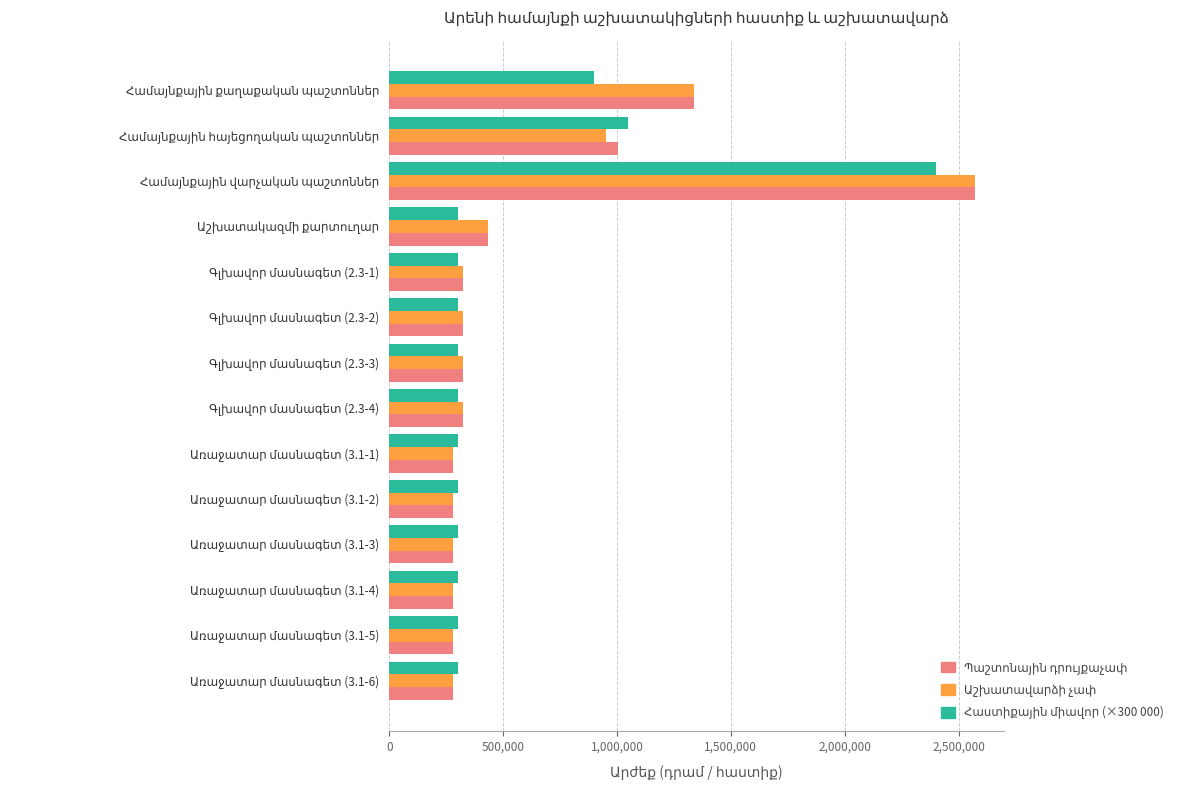

What is the smallest value displayed?

280800